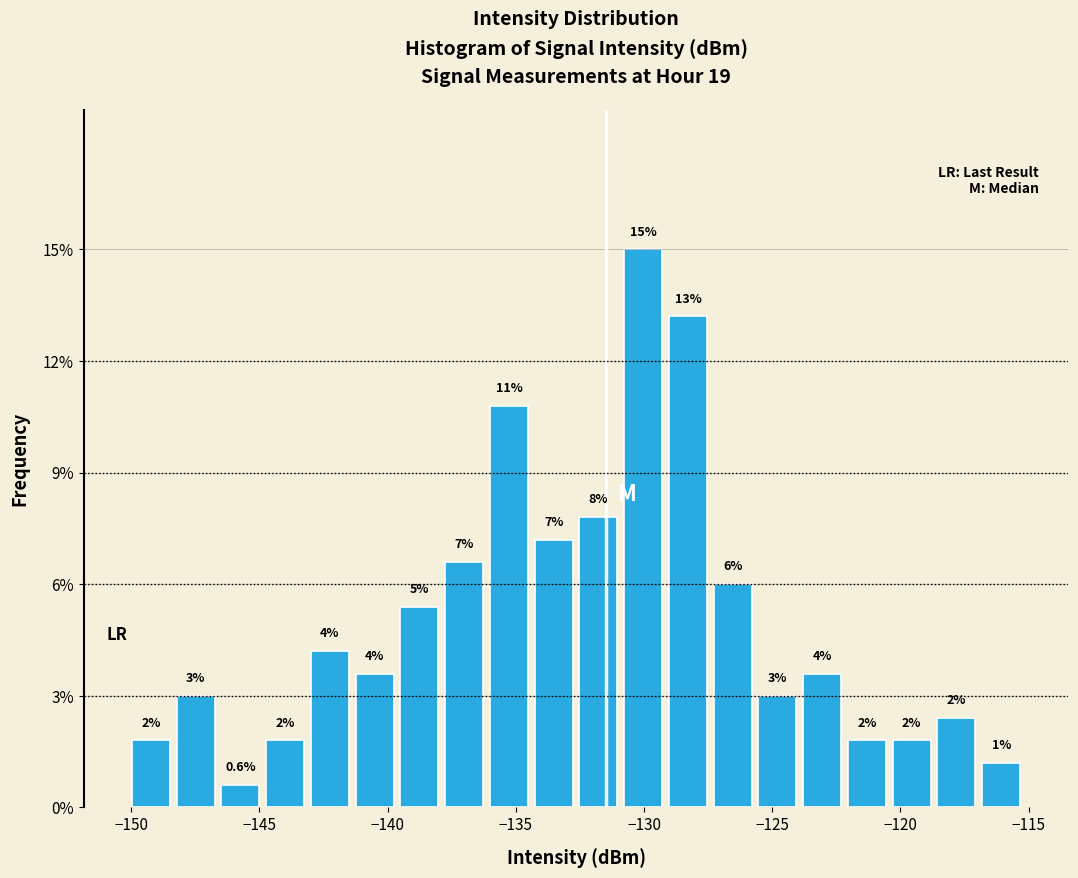

Read against the x-axis, roughly where is the centre of the tallest bar?

-130.0